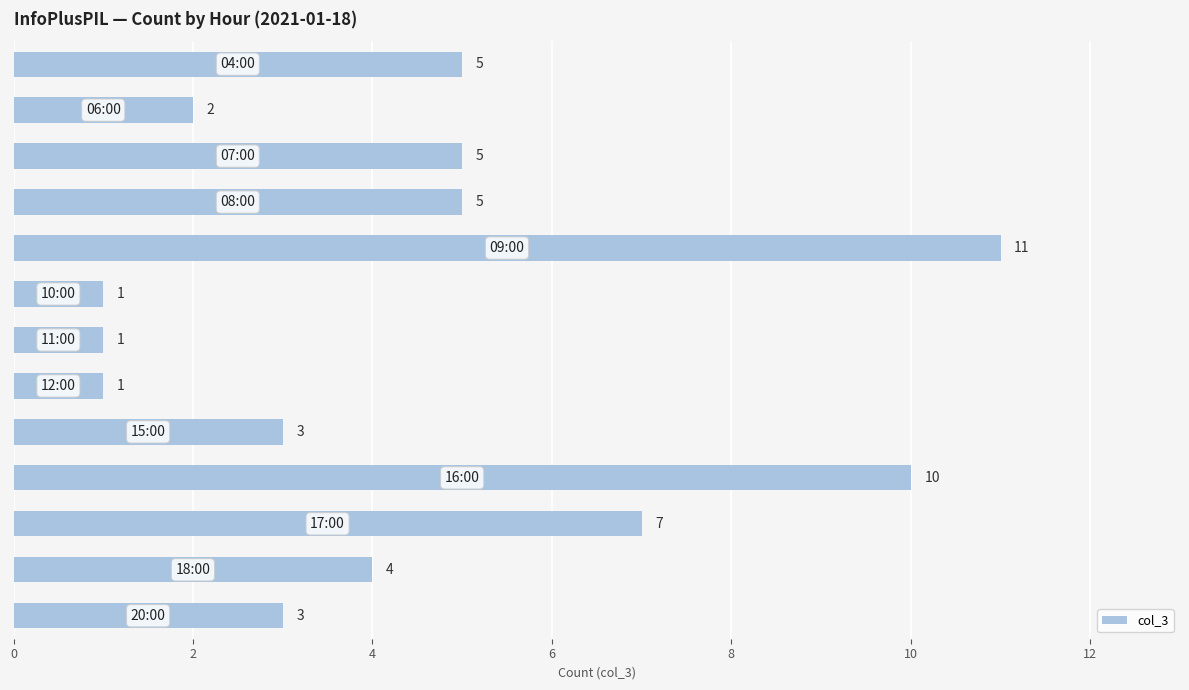

What is the value of the 1st bar from the top?

5